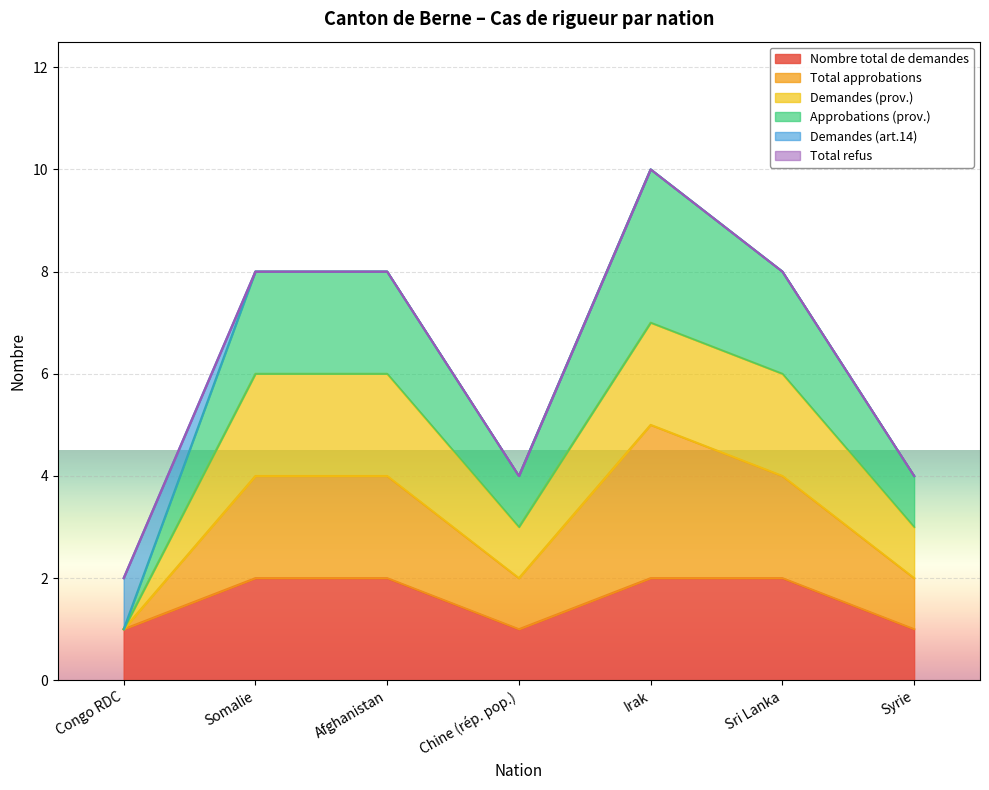

How many lines are shown in the chart?

6